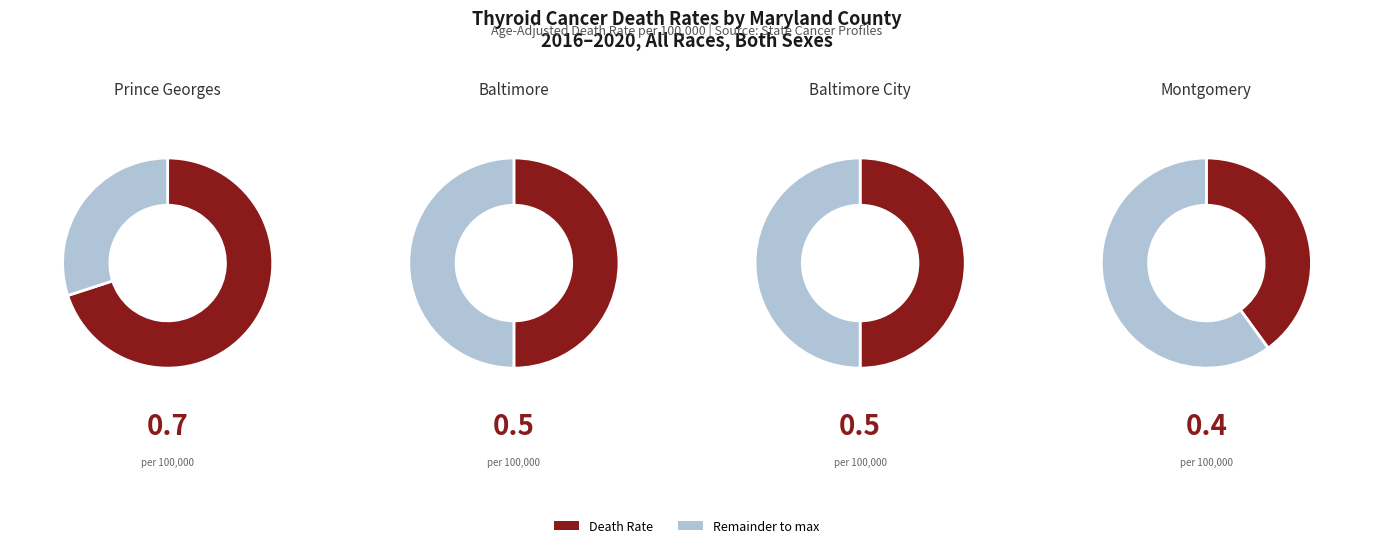

To the nearest percent, what is the difference between the largest and smallest slice percentages?

14%